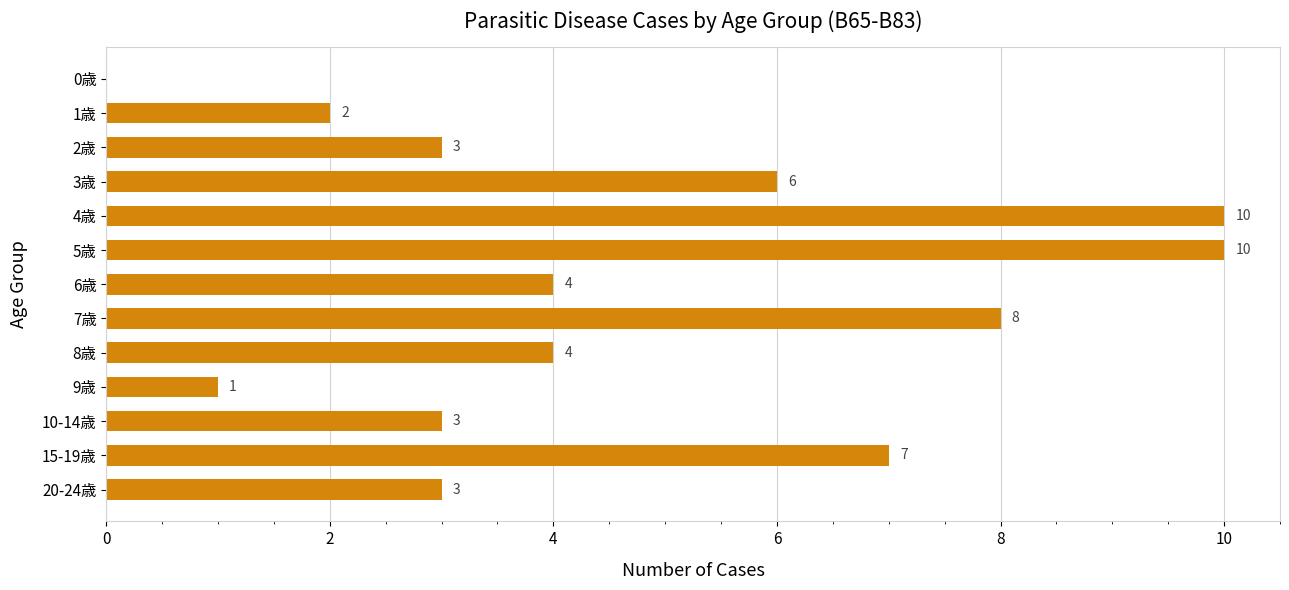

What is the change in value from 4歳 to 6歳?

-6